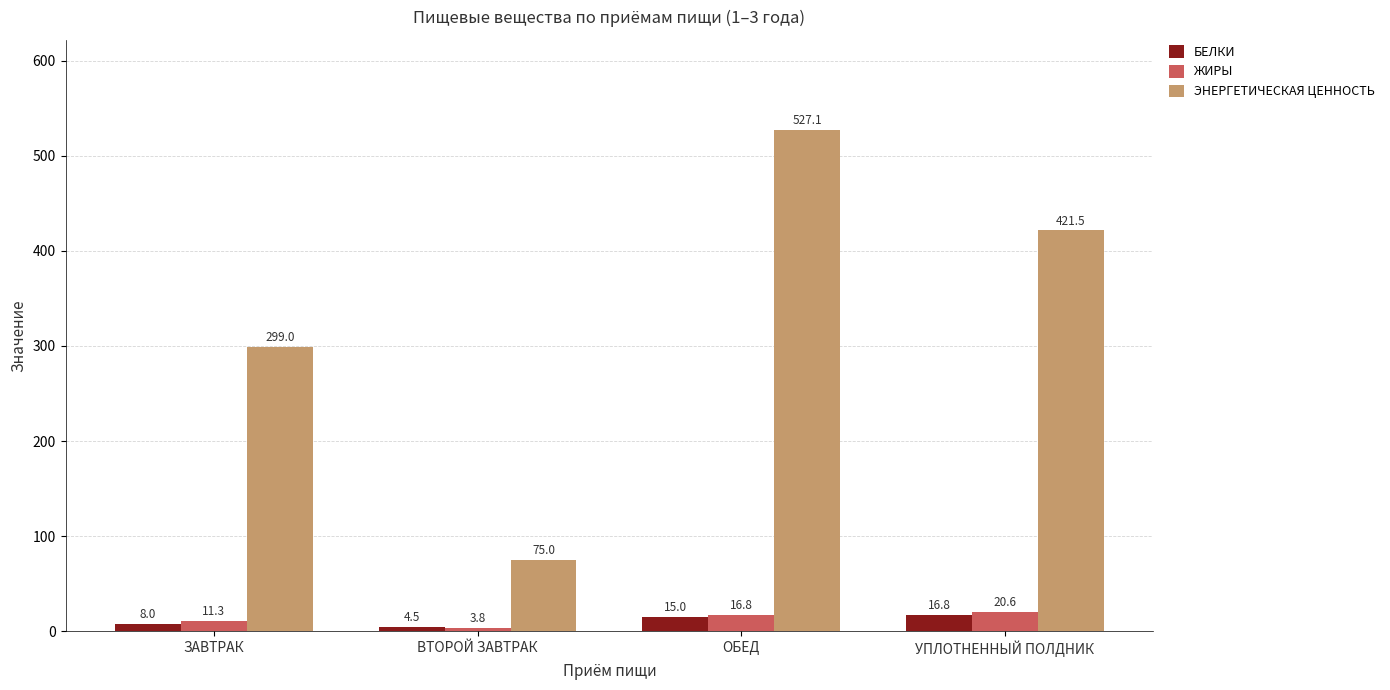

At which label does ЭНЕРГЕТИЧЕСКАЯ ЦЕННОСТЬ reach its peak?

ОБЕД